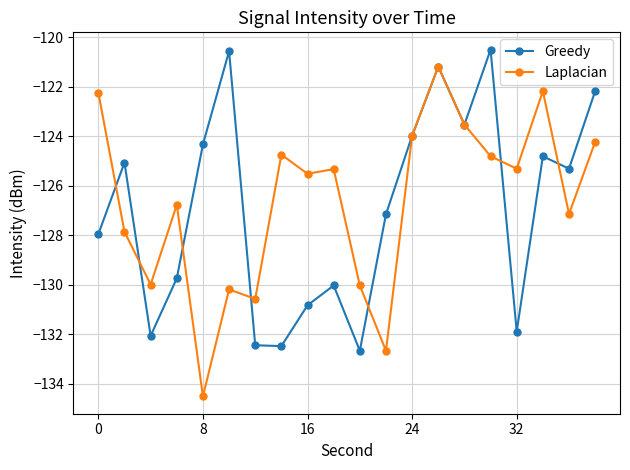

What is the minimum value for Laplacian?

-134.5